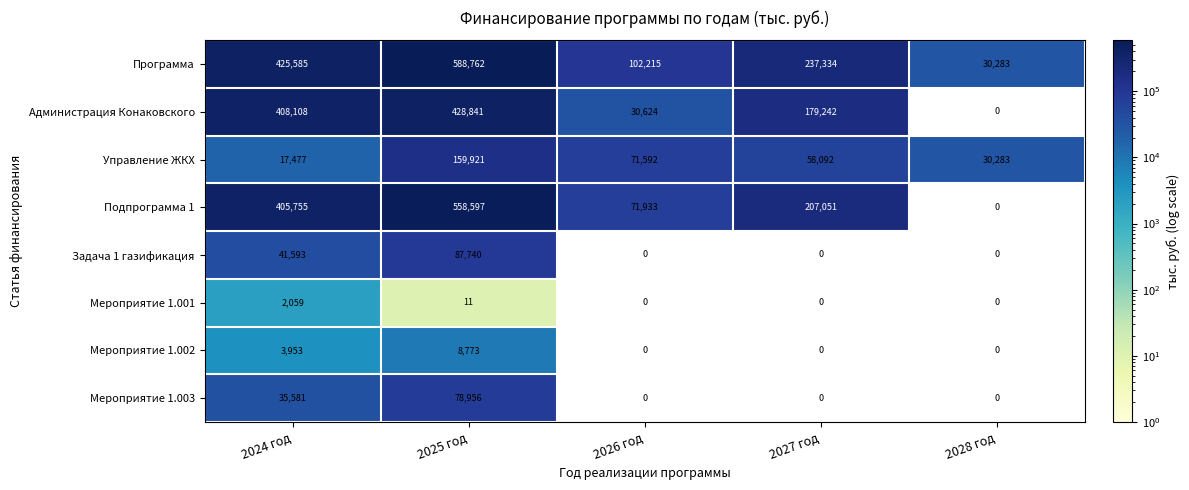

At which label is Подпрограмма 1 closest to 279298?

2027 год